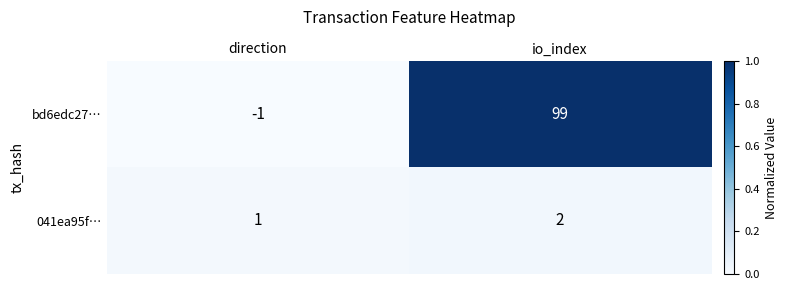

Count the number of data series in this chart.

2